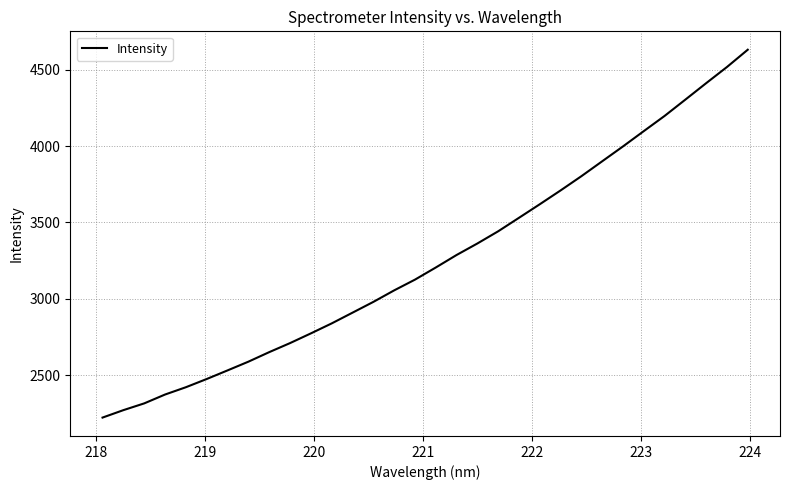

True or false: the data has more than 0 interior local peaks.

False